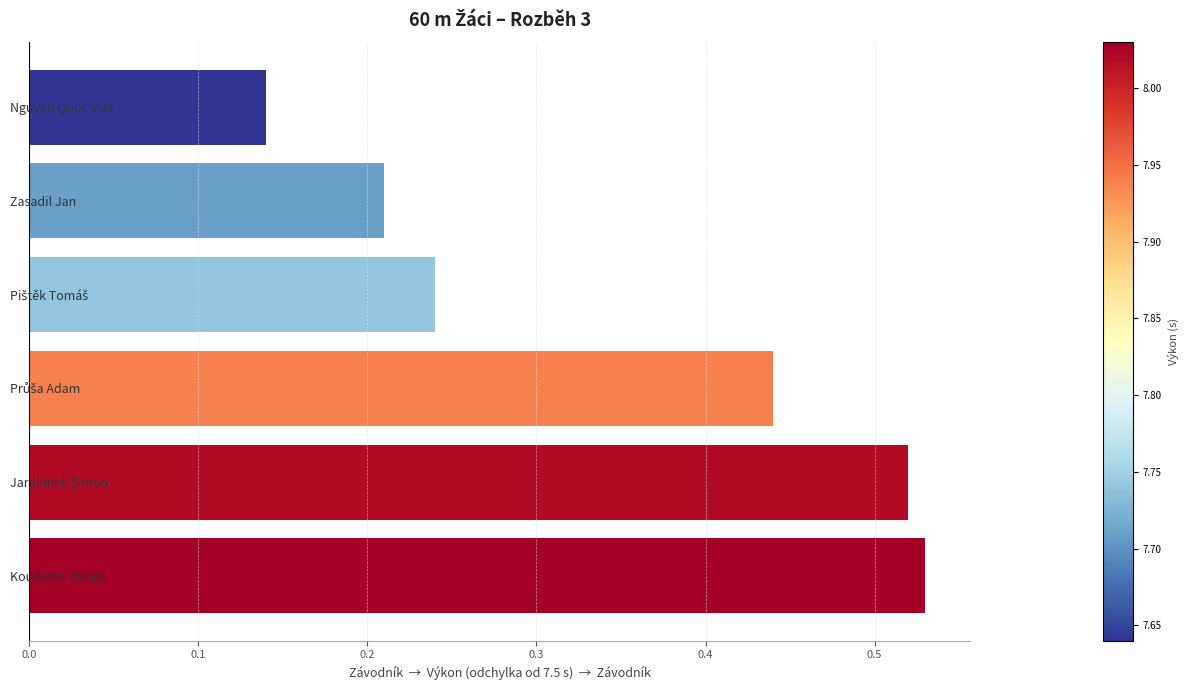

Which label corresponds to the smallest value in the chart?

Nguyen Quoc Viet